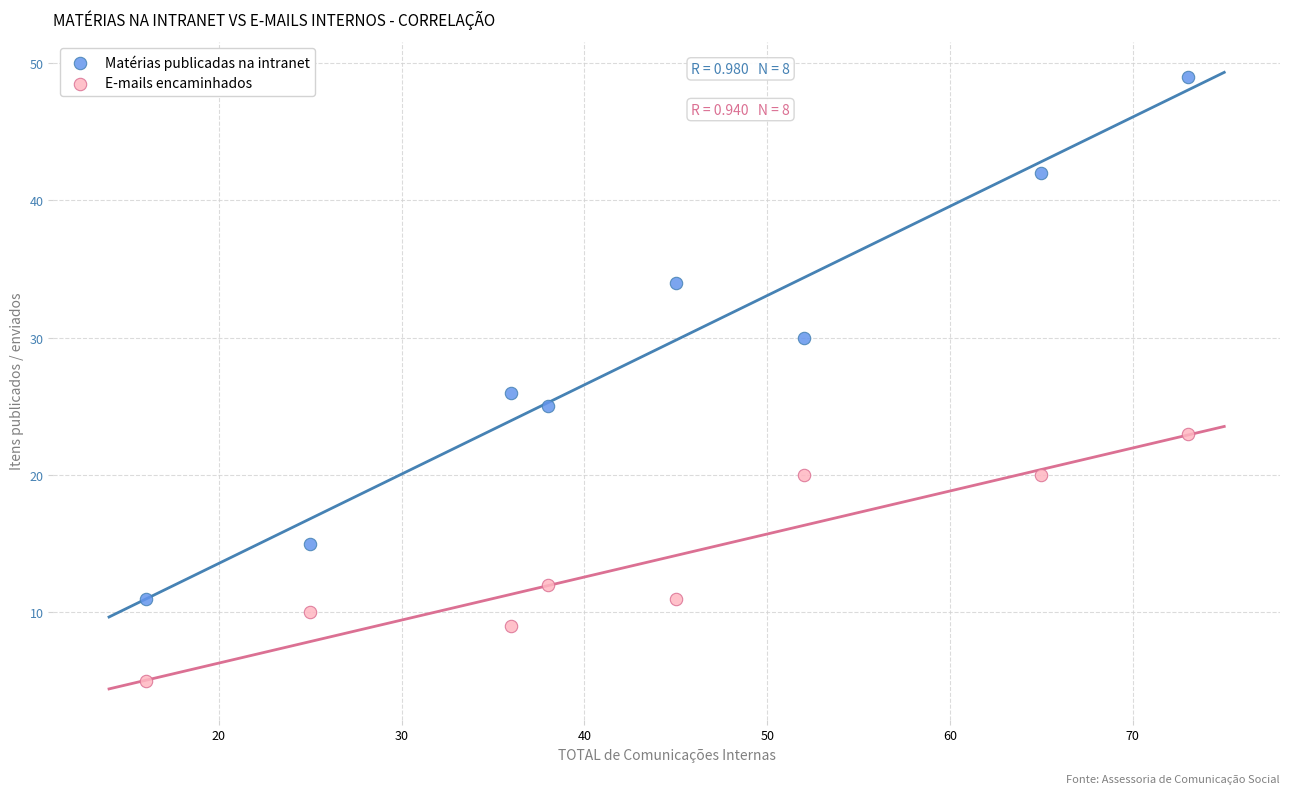

Which series reaches the minimum Y coordinate?

E-mails encaminhados